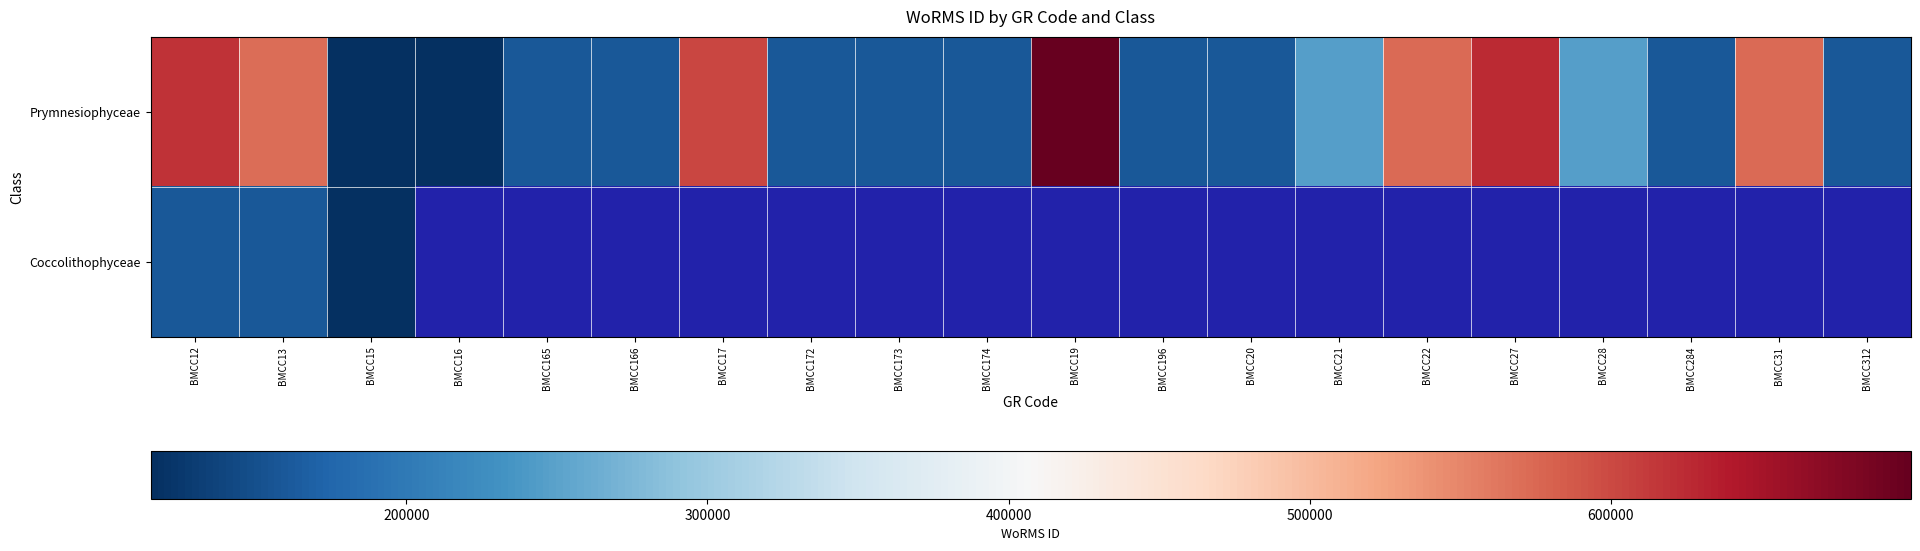

Rank the categories by Prymnesiophyceae value from lowest to highest.

BMCC15, BMCC16, BMCC165, BMCC166, BMCC172, BMCC173, BMCC174, BMCC196, BMCC284, BMCC312, BMCC20, BMCC28, BMCC21, BMCC13, BMCC22, BMCC31, BMCC17, BMCC12, BMCC27, BMCC19